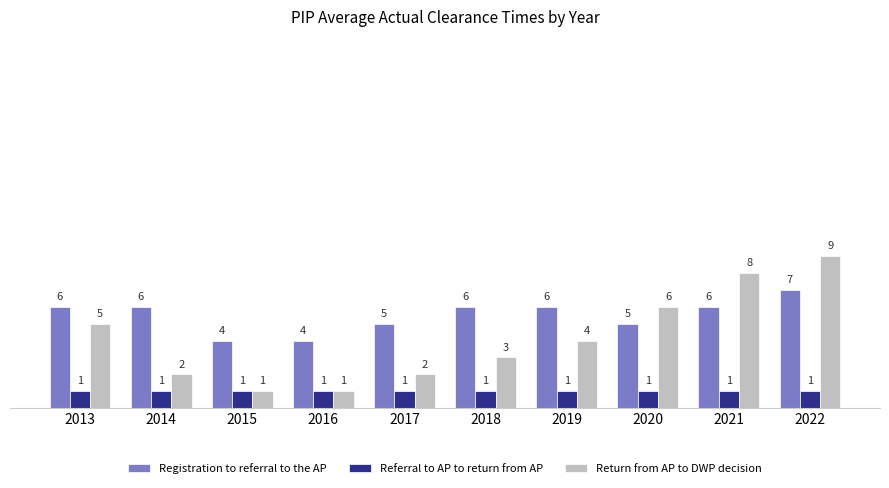

How many Registration to referral to the AP values are between 5 and 6?

7